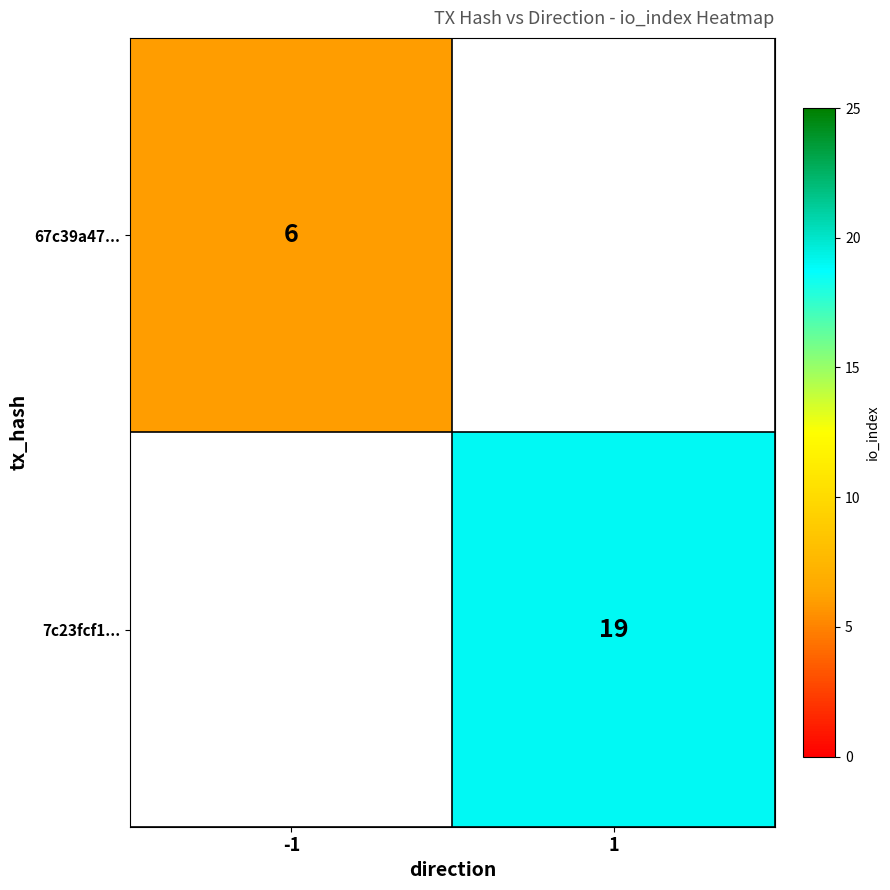

True or false: 7c23fcf1... has a value of 34 at 1.

False